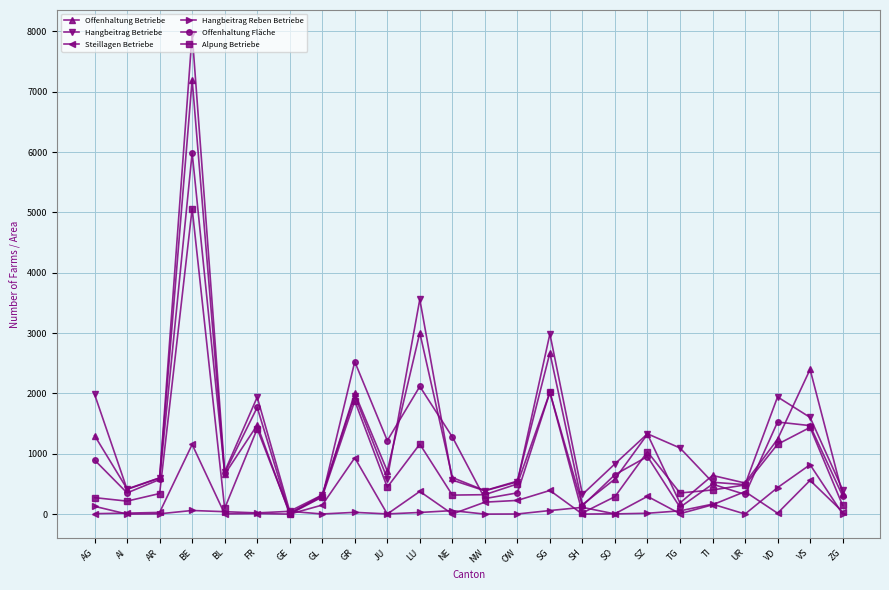

Which category has the highest value across all series?

BE